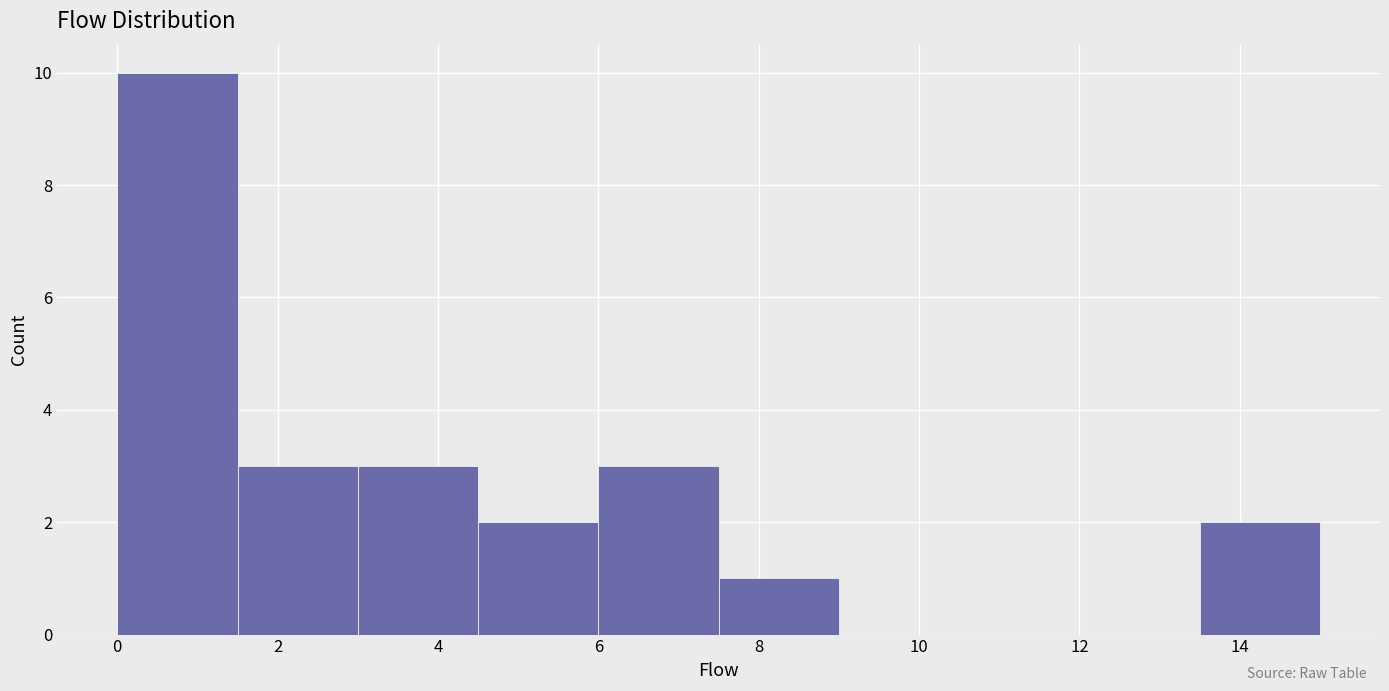

Reading left to right, transcribe this chart: for each bar, give the range it covers on the x-axis and its height. Neither the bar edges nor the heights are printed on the chart, so give them approximately, as read against the axes.

0.0 to 1.5: 10
1.5 to 3.0: 3
3.0 to 4.5: 3
4.5 to 6.0: 2
6.0 to 7.5: 3
7.5 to 9.0: 1
9.0 to 10.5: 0
10.5 to 12.0: 0
12.0 to 13.5: 0
13.5 to 15.0: 2